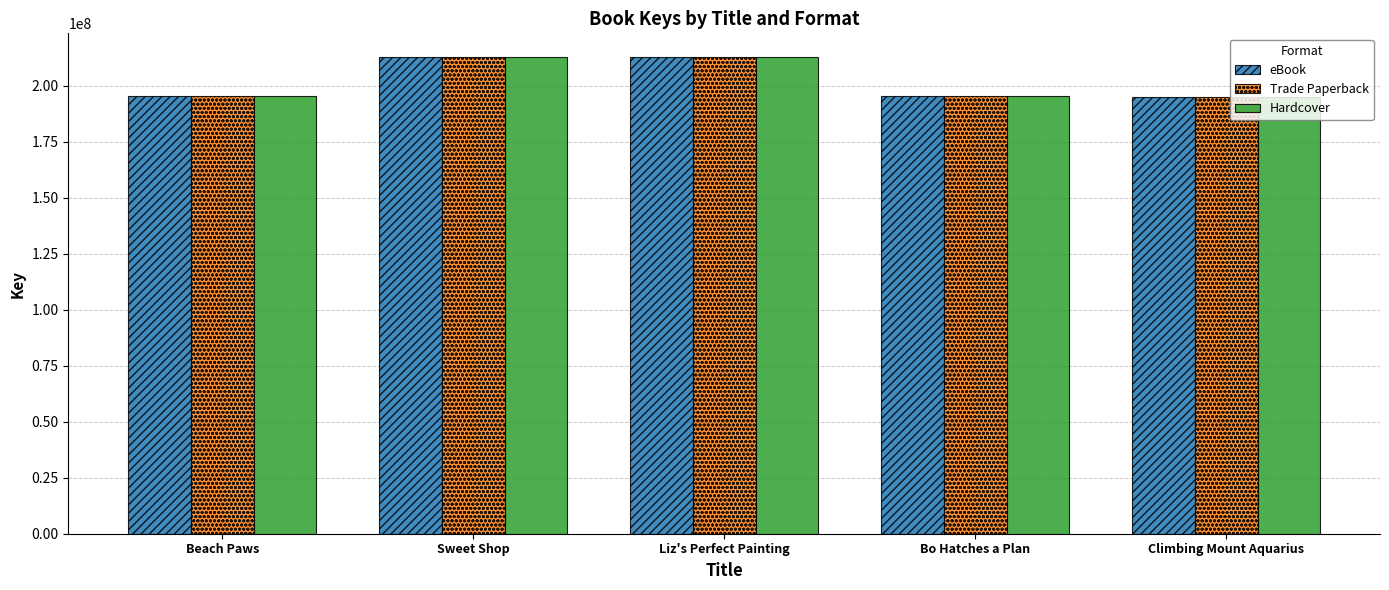

Where is eBook nearest to the value 203857950?

Bo Hatches a Plan